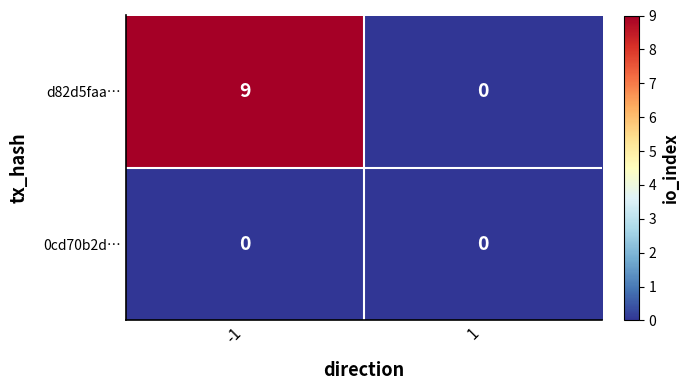

What is the total value across all series at -1?

9